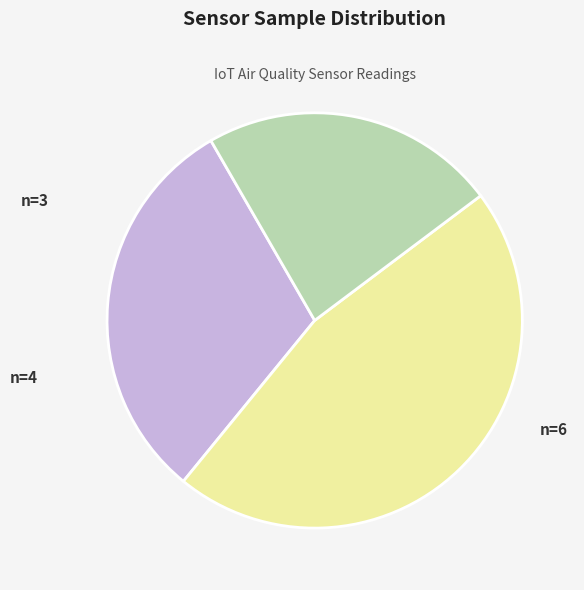

Is there a majority slice in this chart?

No